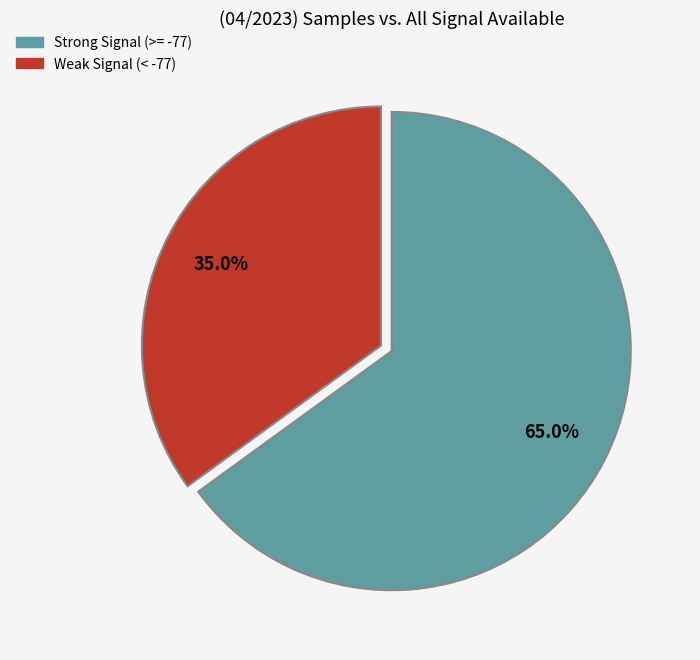

Is there any slice that represents more than half of the pie?

Yes